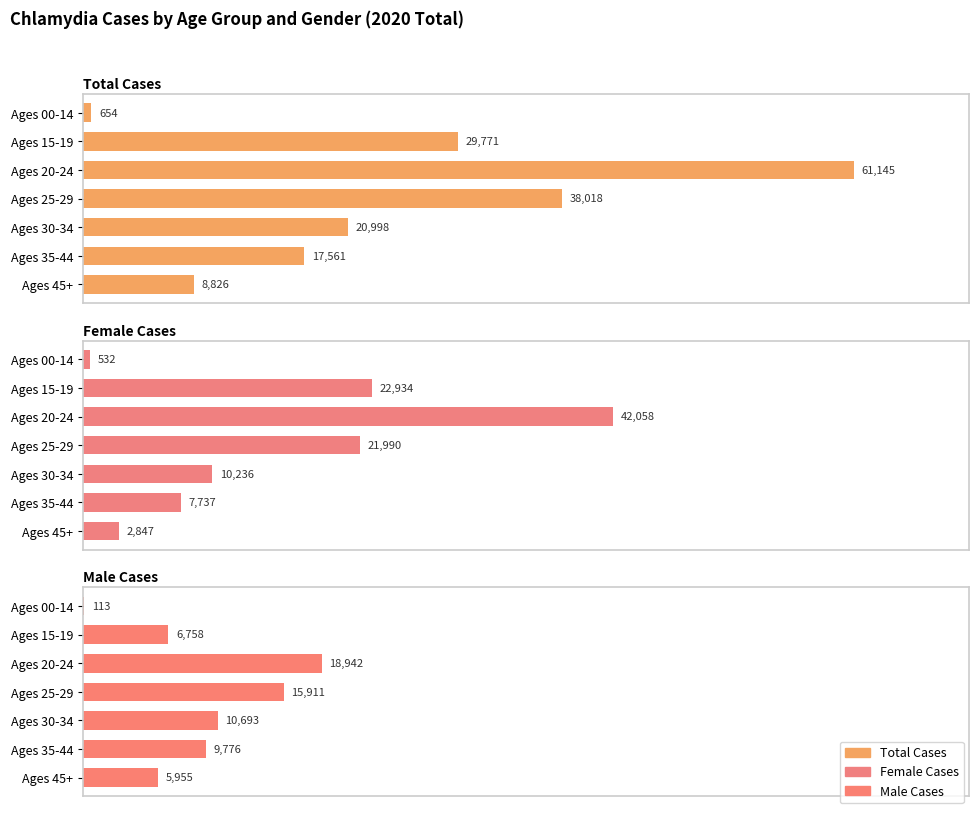

List the series in order of their overall mean, lowest first.

Male Cases, Female Cases, Total Cases